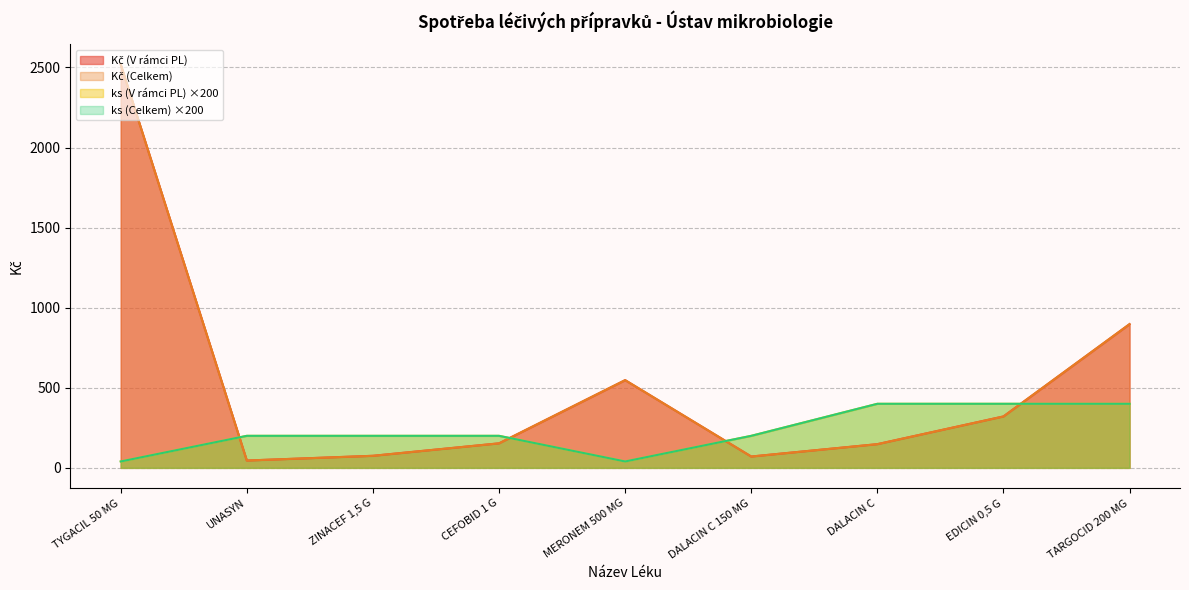

How many categories are shown in the chart?

9